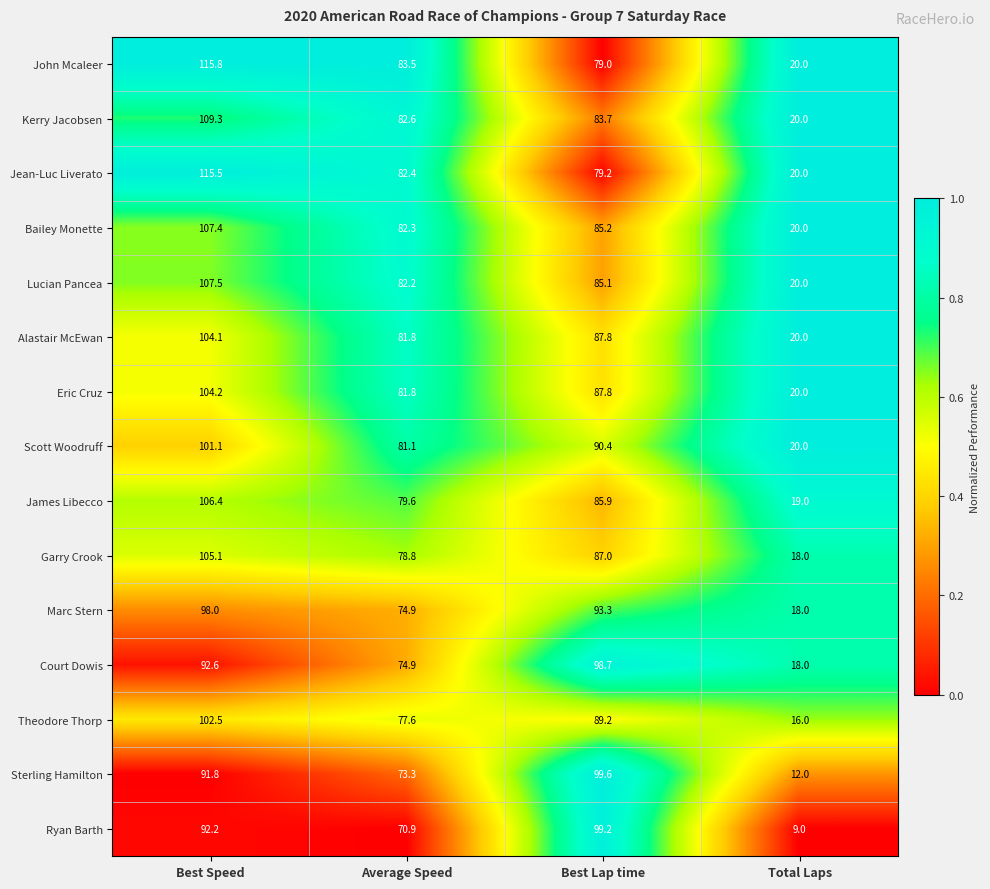

The value of Marc Stern at Best Speed is 98.0. True or false?

True